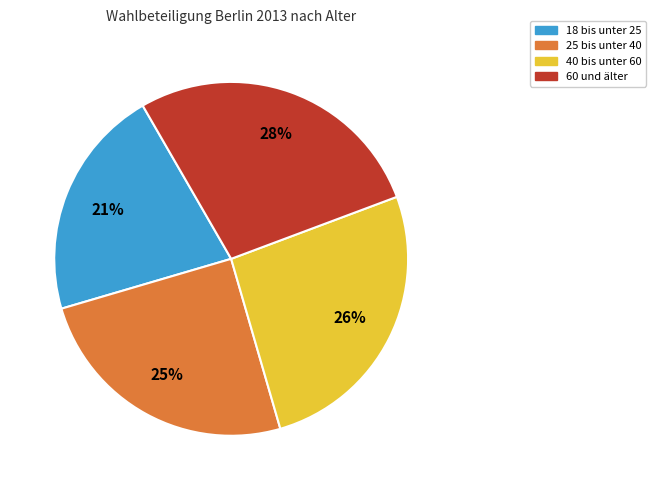

Is there a majority slice in this chart?

No